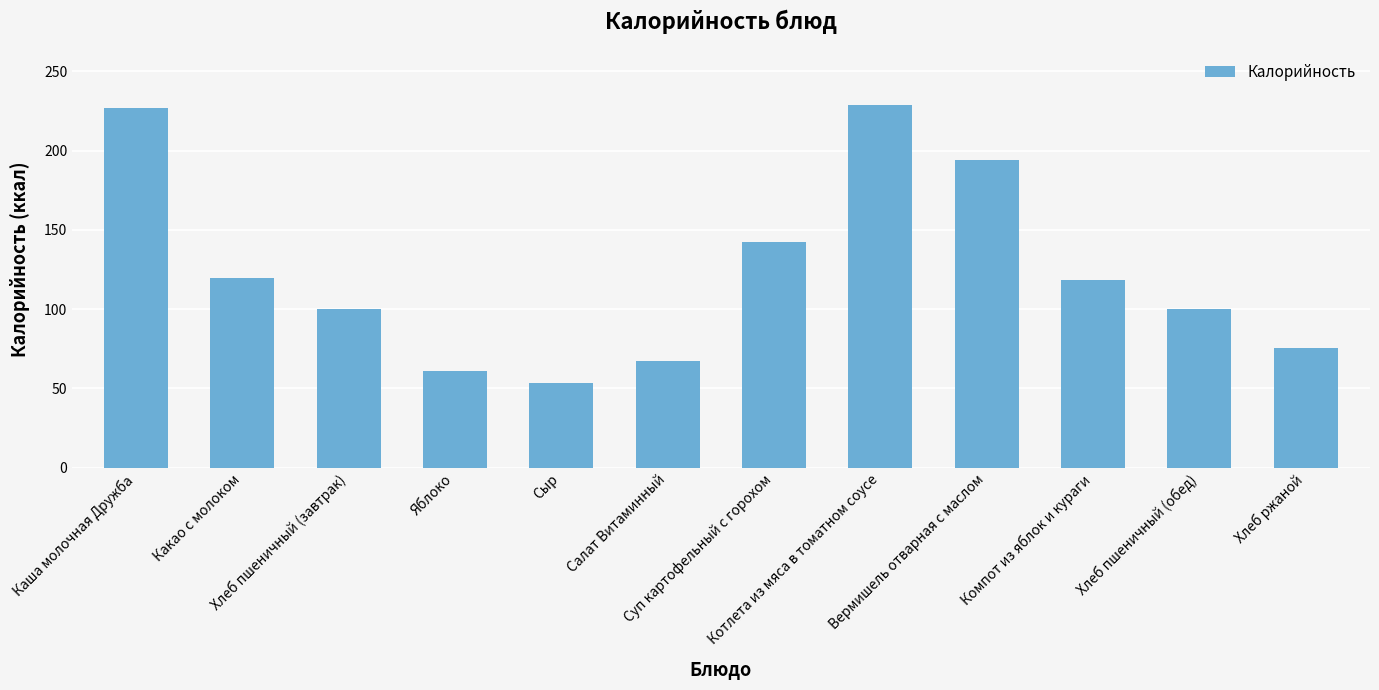

What is the label of the 4th bar from the right?

Вермишель отварная с маслом